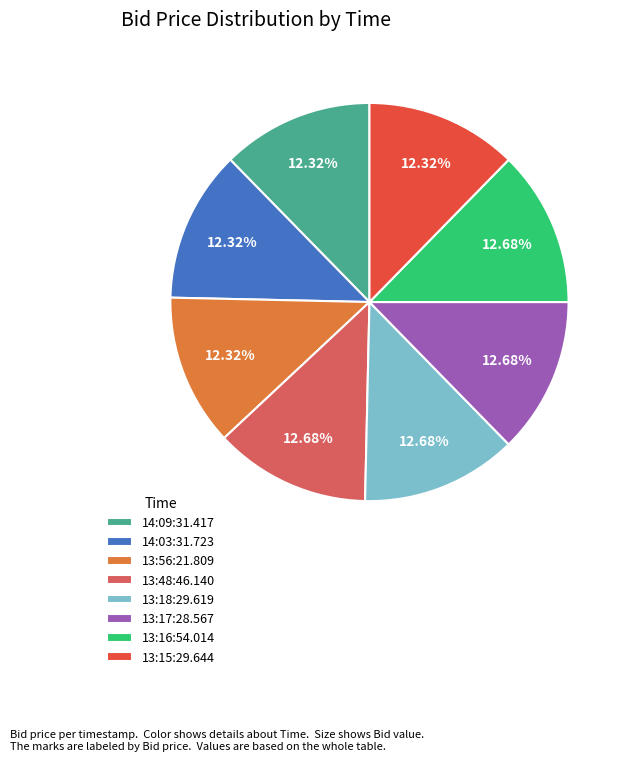

How many segments does this pie chart have?

8